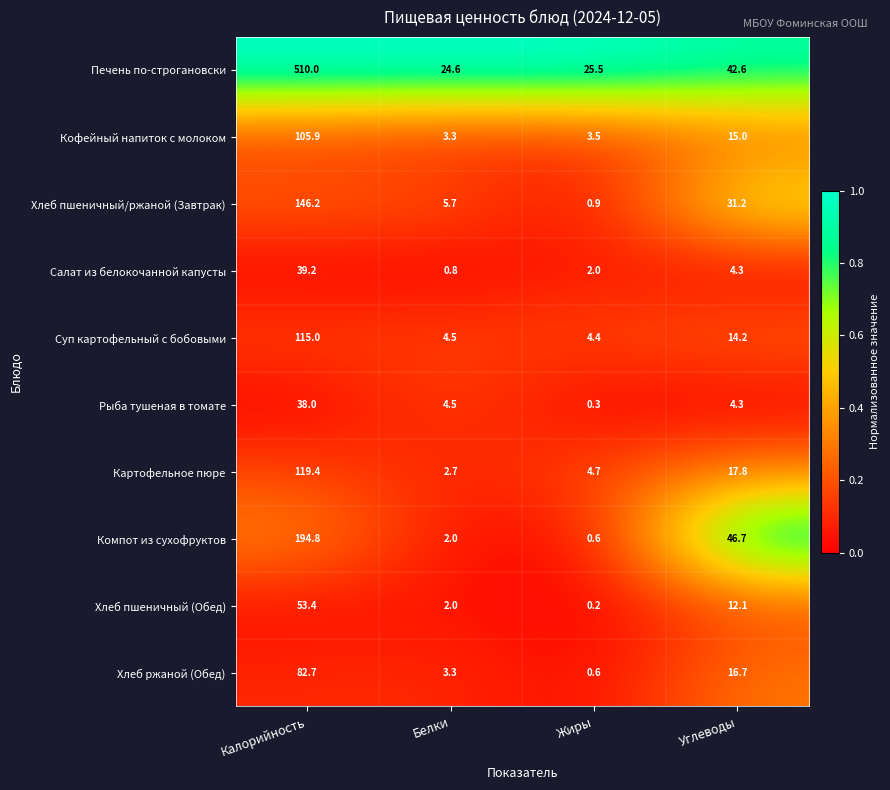

True or false: Хлеб пшеничный/ржаной (Завтрак) has a value of 31.2 at Углеводы.

True